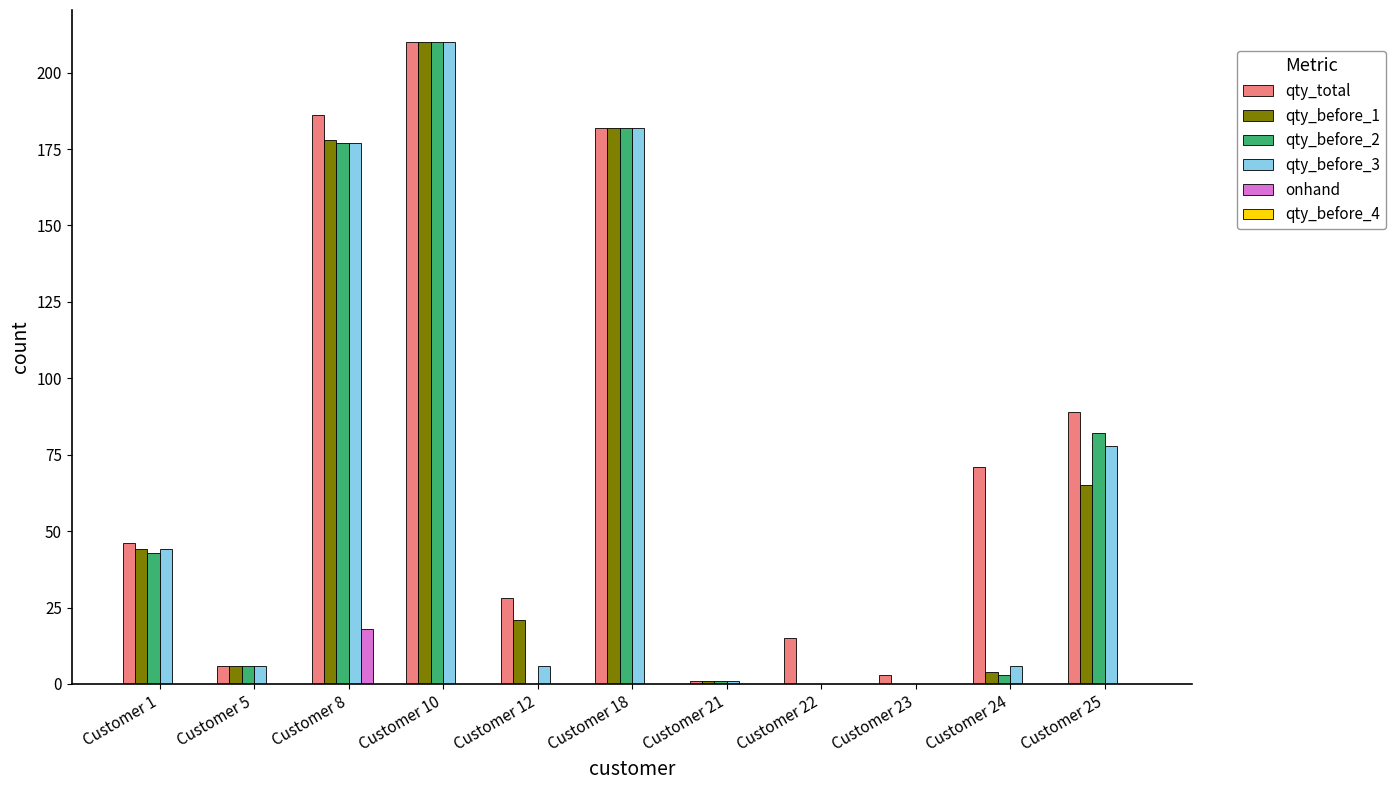

At which category is the sum across all series the highest?

Customer 10